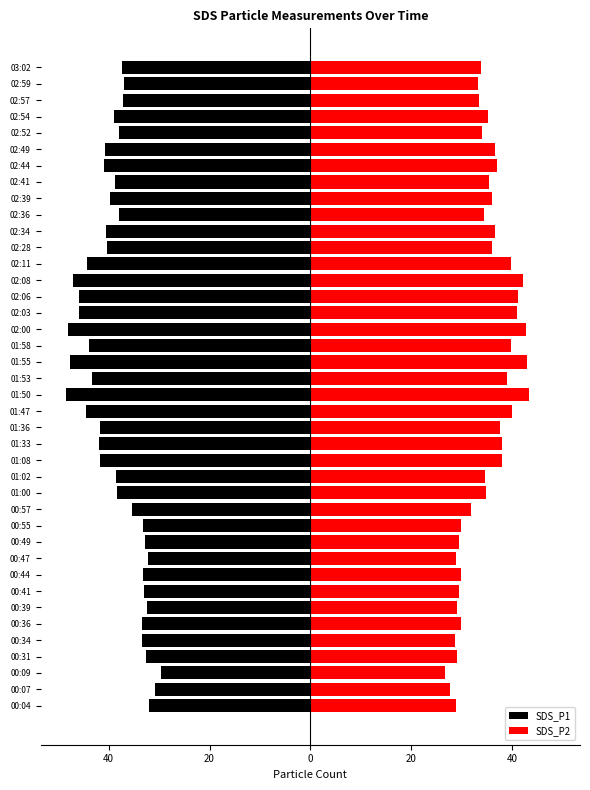

Reading left to right, extract all data points from this chart.

SDS_P1: -32.0	-30.8	-29.7	-32.6	-33.4	-33.4	-32.3	-32.9	-33.2	-32.2	-32.8	-33.3	-35.3	-38.3	-38.5	-41.8	-41.9	-41.7	-44.5	-48.5	-43.3	-47.6	-43.9	-48.1	-46.0	-45.9	-47.1	-44.3	-40.2	-40.5	-37.9	-39.7	-38.8	-41.0	-40.6	-37.9	-39.0	-37.1	-36.9	-37.4
SDS_P2: 28.8	27.7	26.7	29.1	28.6	30.0	29.0	29.5	29.8	29.0	29.5	29.9	31.8	34.8	34.6	38.1	38.1	37.7	40.0	43.4	39.0	43.0	39.7	42.8	41.0	41.3	42.2	39.7	35.9	36.6	34.5	36.1	35.4	36.9	36.5	34.0	35.2	33.5	33.3	33.8